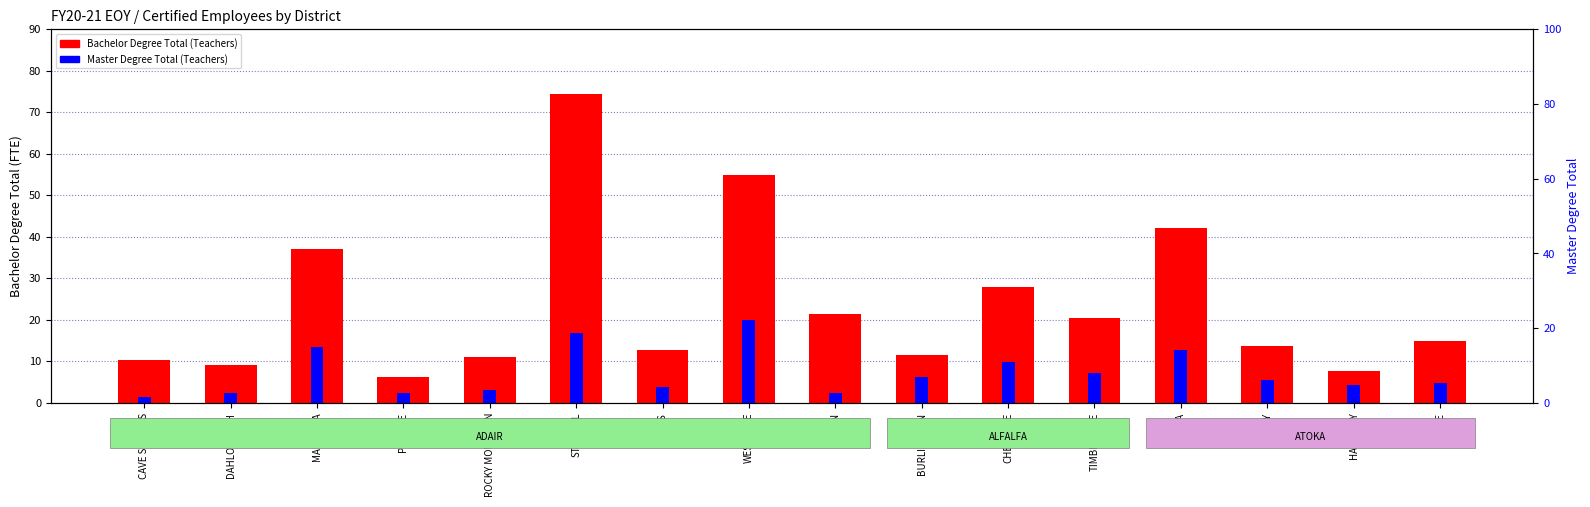

What are all the series names shown in the legend?

Bachelor Degree Total (Teachers), Master Degree Total (Teachers)